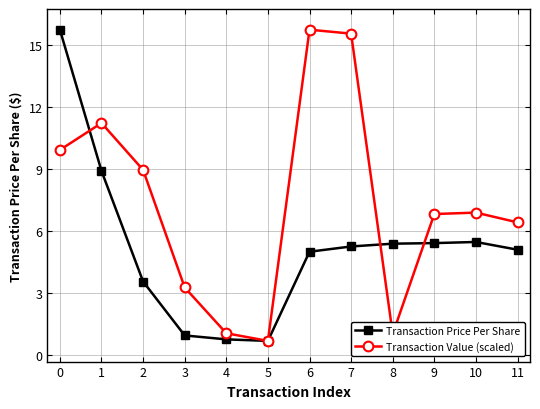

What is the sum of all Transaction Value (scaled) values?

87.4